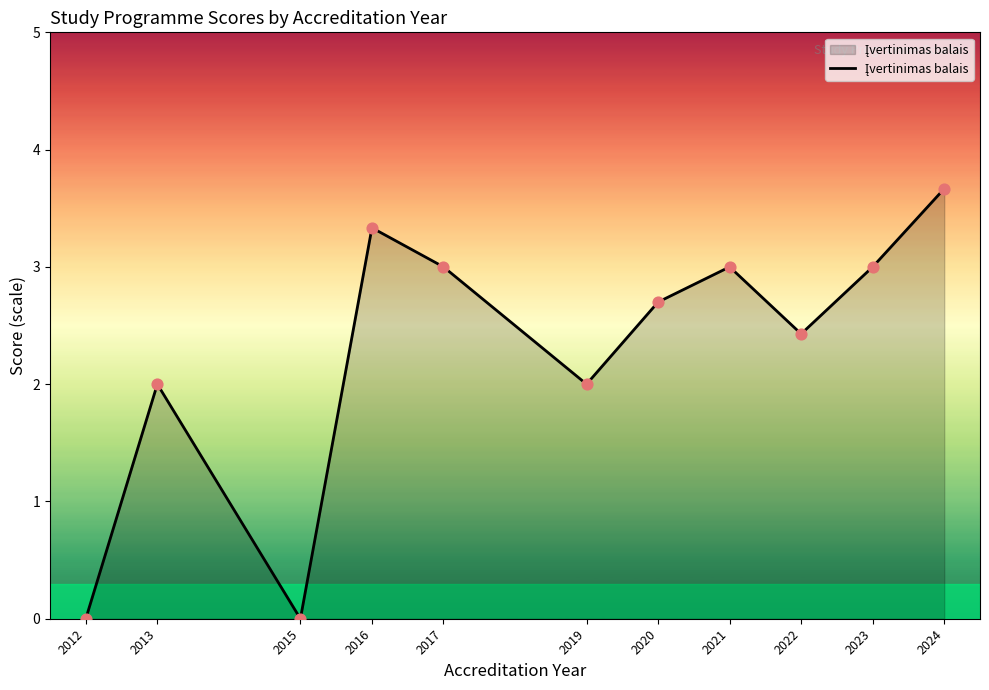

Between 2021 and 2020, which is larger?

2021